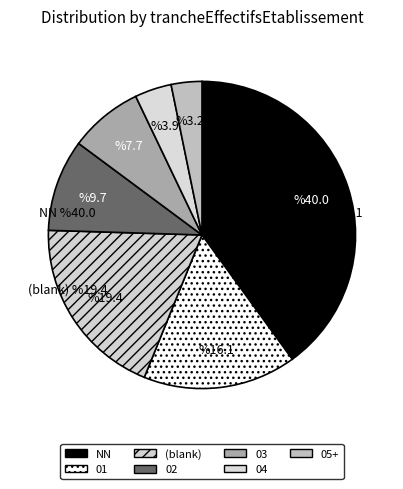

What is the smallest slice in the pie chart?

05+